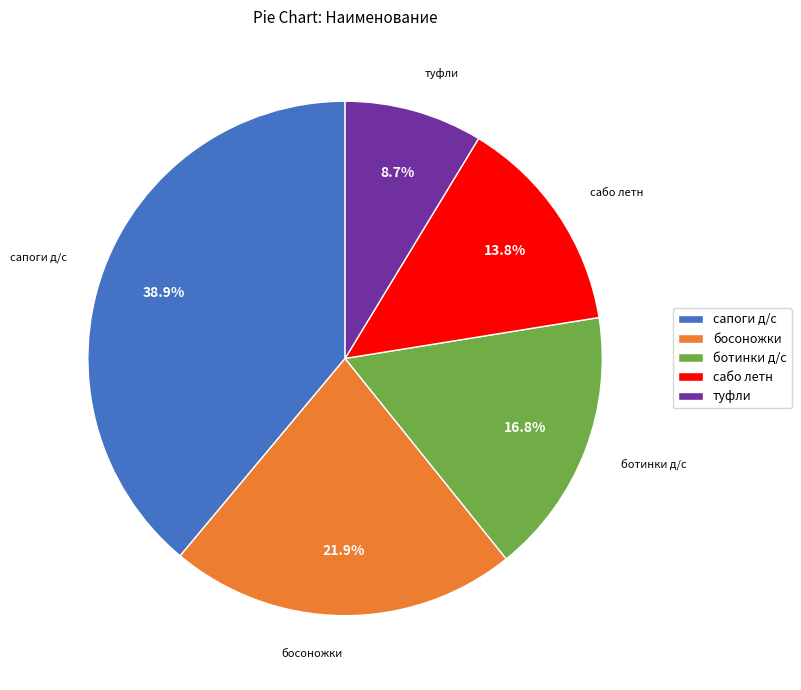

How many segments does this pie chart have?

5